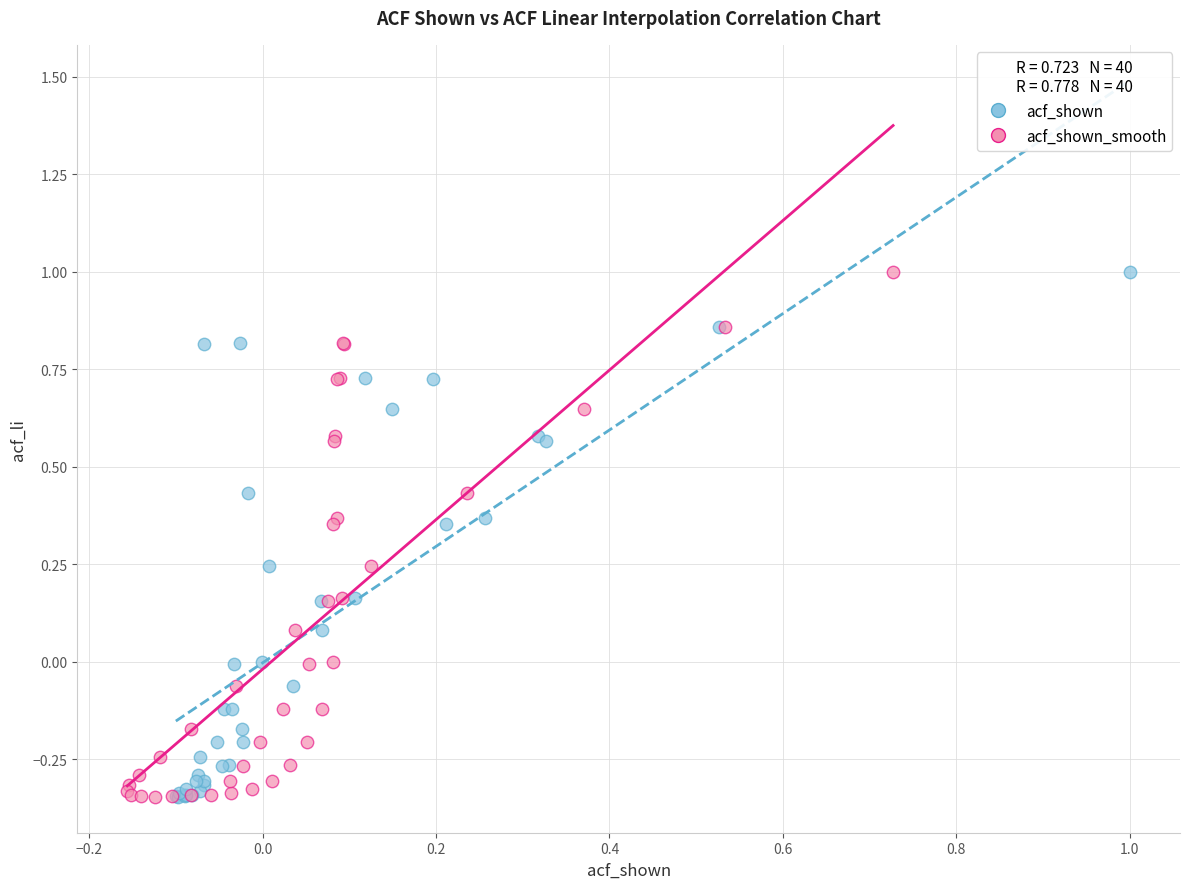

What are all the series names shown in the legend?

acf_shown, acf_shown_smooth